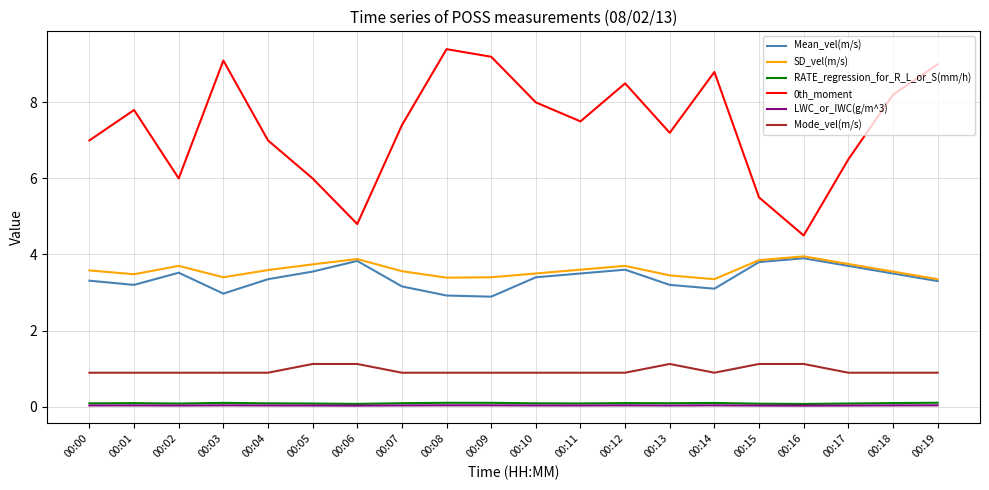

The value of SD_vel(m/s) at 00:08 is 4.7. True or false?

False